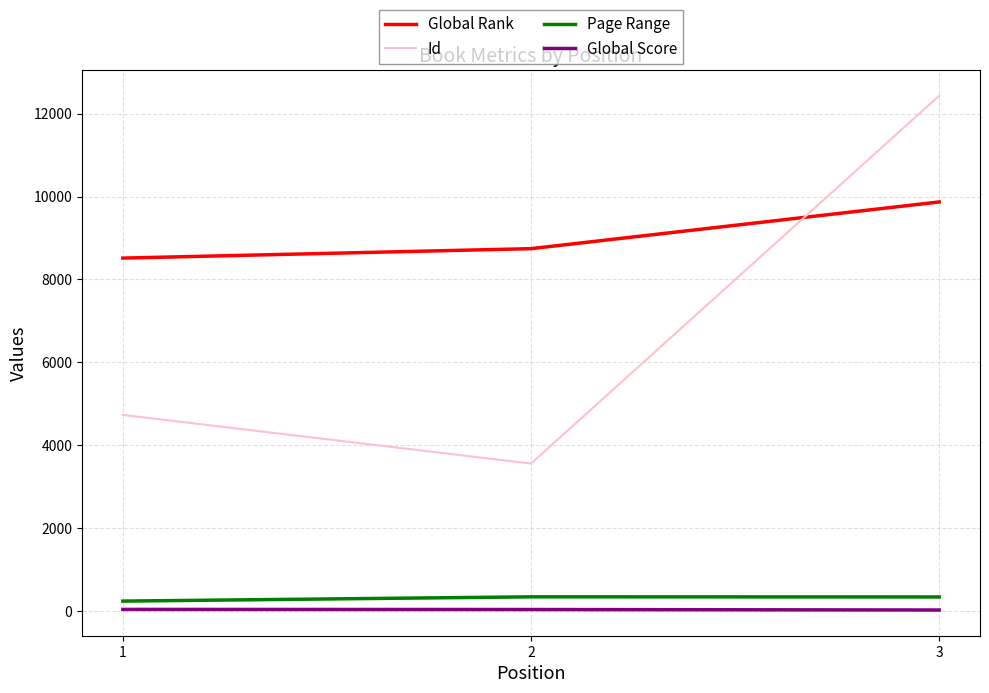

What is the total value across all series at 1?

13515